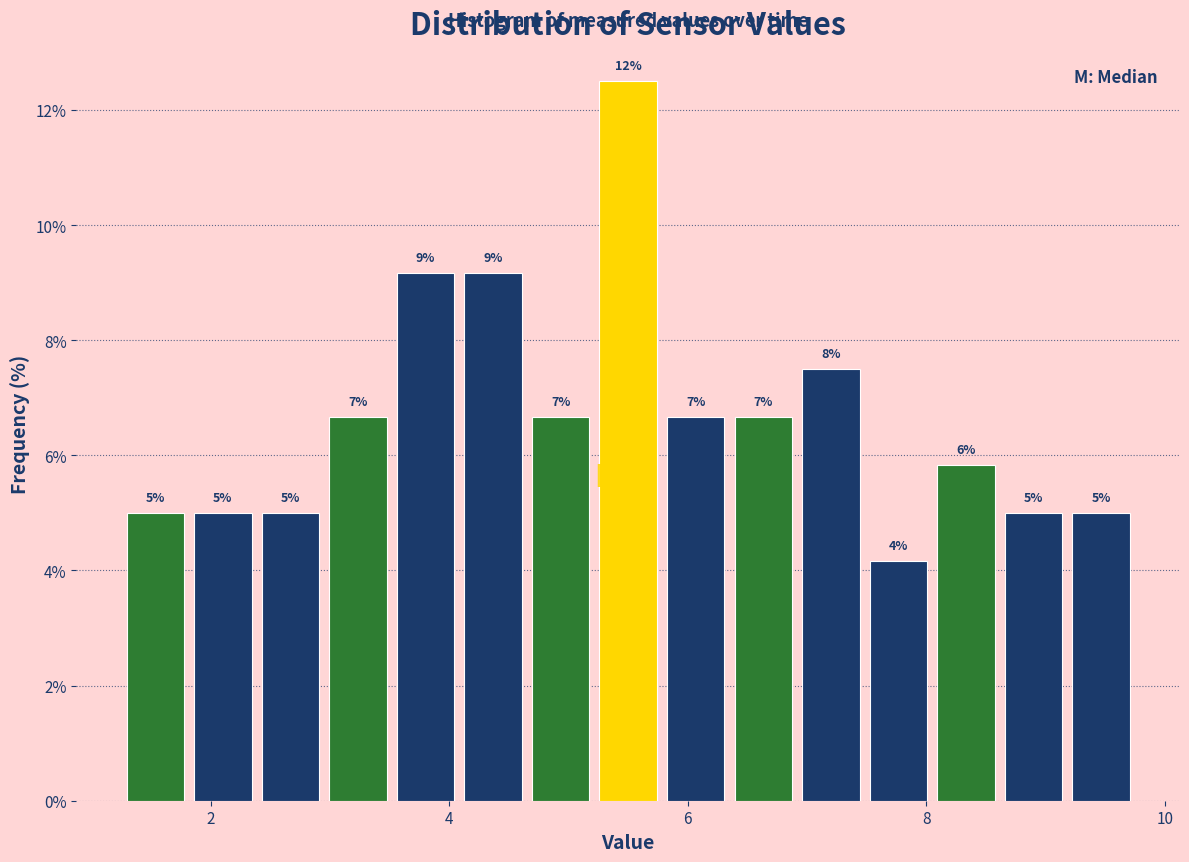

Read against the x-axis, roughly where is the centre of the tallest bar?

5.6